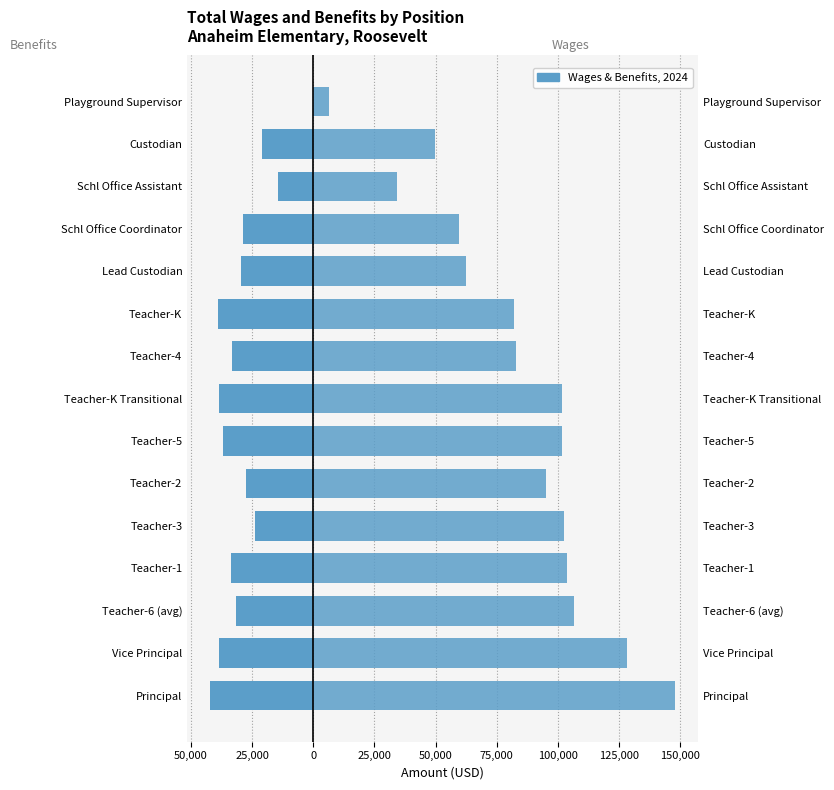

Which series has the widest spread of values?

Total Wages